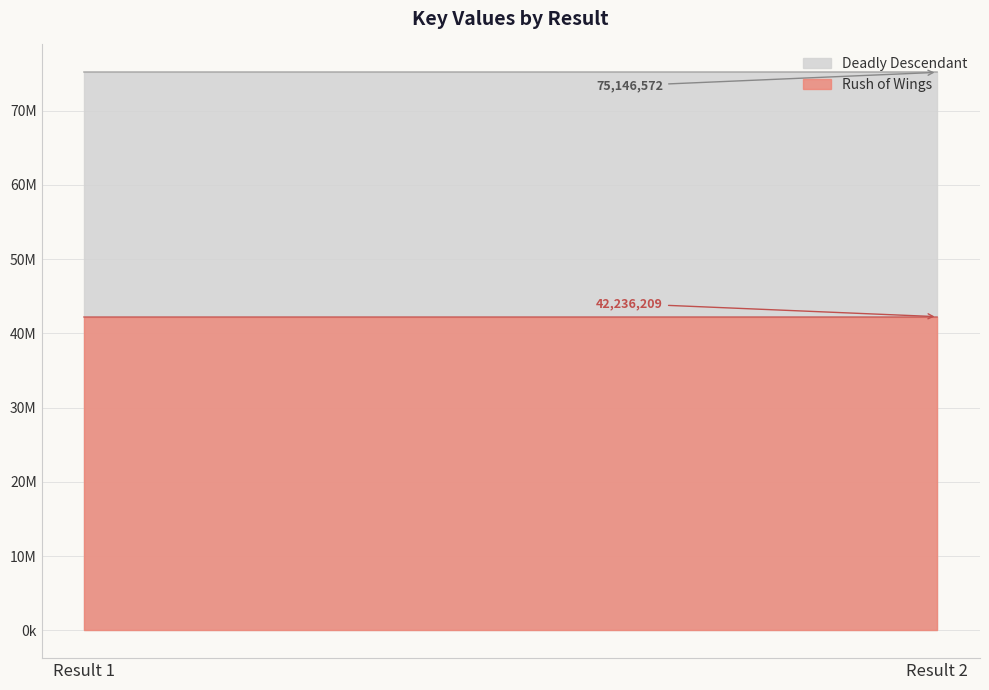

What value does the Deadly Descendant series have at Result 2?

75146572